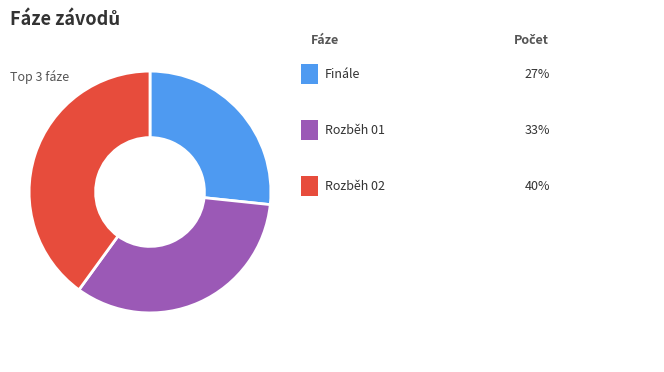

Is there any slice that represents more than half of the pie?

No